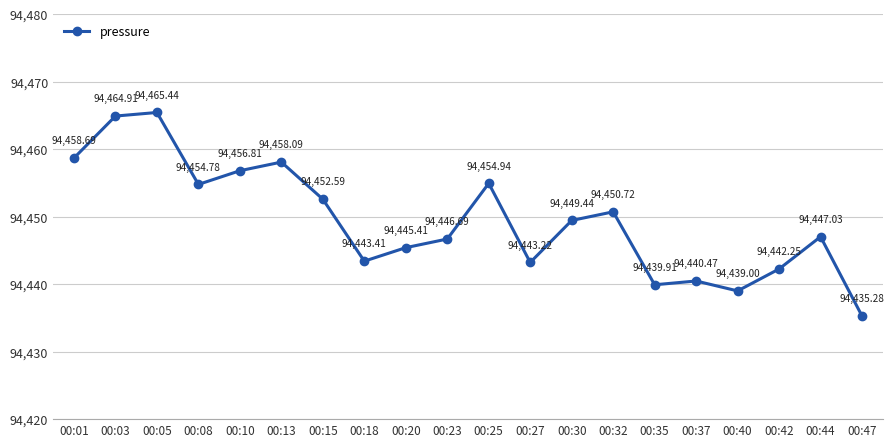

What is the value of the 2nd point from the left?

94464.9